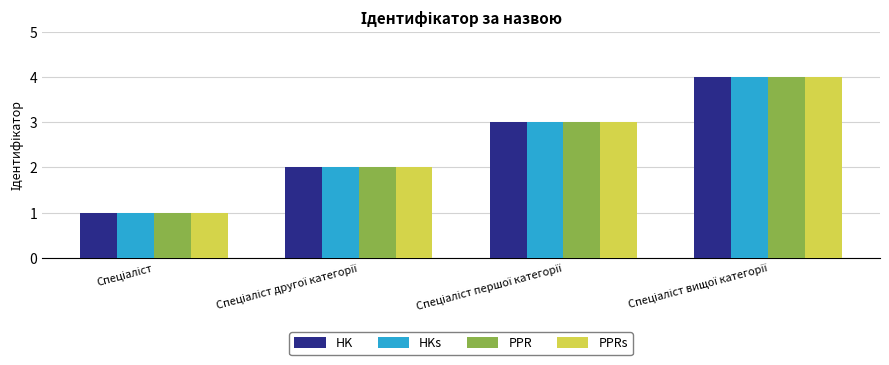

What is the greatest value displayed?

4